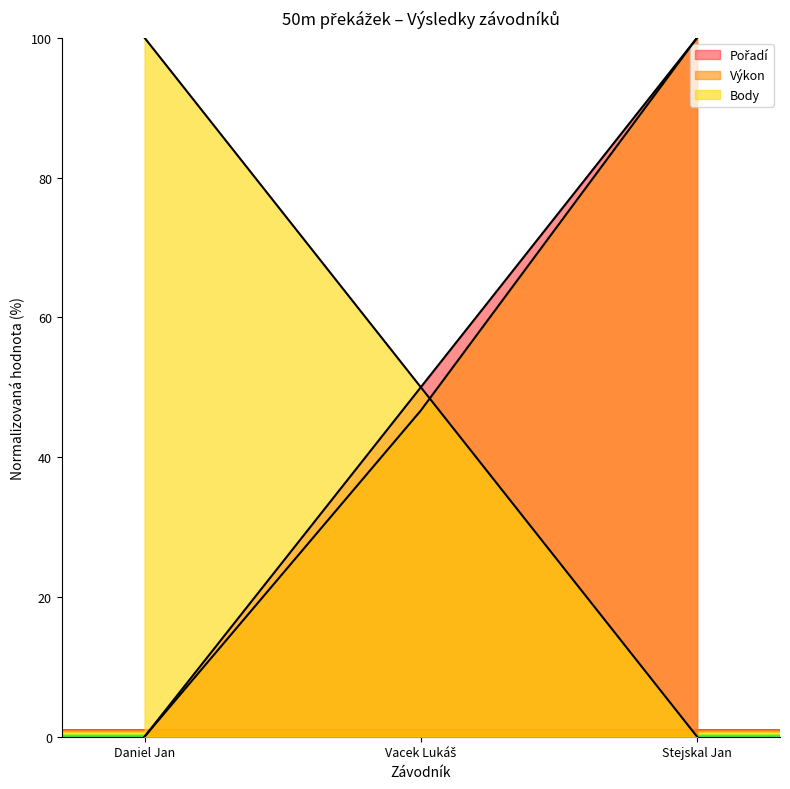

What is the maximum value for Výkon?

100.0